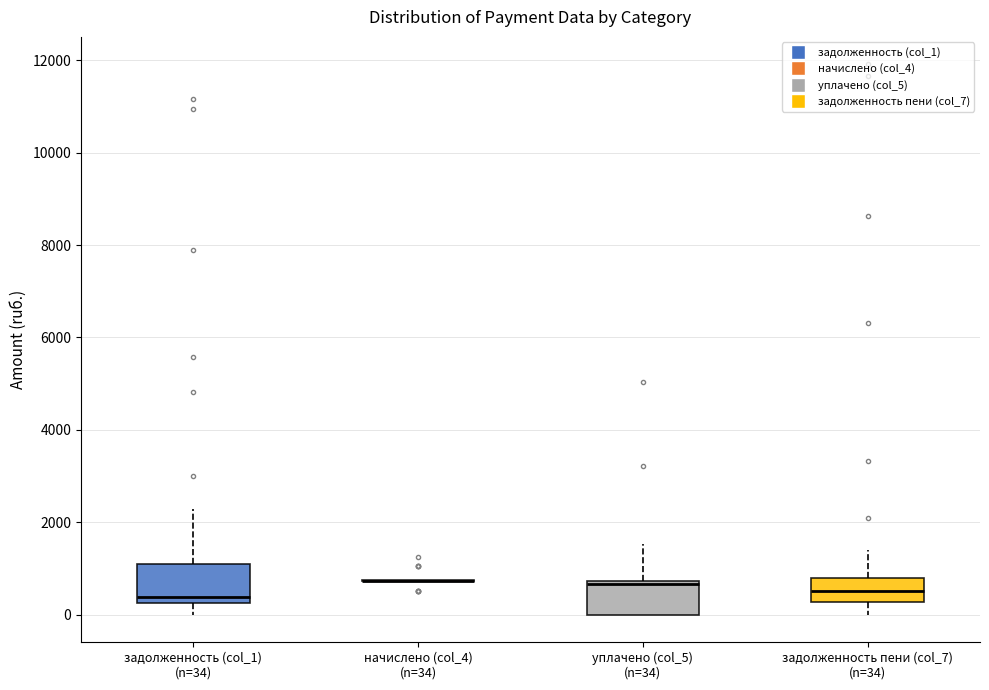

Reading left to right, read every box against the y-axis: the position of its median line, the range the box covers, and the ends of its whiskers. The values are not printed on the chart, so give them approximately, as read against the axis.

задолженность (col_1) (n=34): median 400, box 200 to 1000, whiskers 0 to 2200
начислено (col_4) (n=34): box collapsed to a line at 800, whiskers 800 to 800
уплачено (col_5) (n=34): median 600, box 0 to 800, whiskers 0 to 1600
задолженность пени (col_7) (n=34): median 600, box 200 to 800, whiskers 0 to 1400